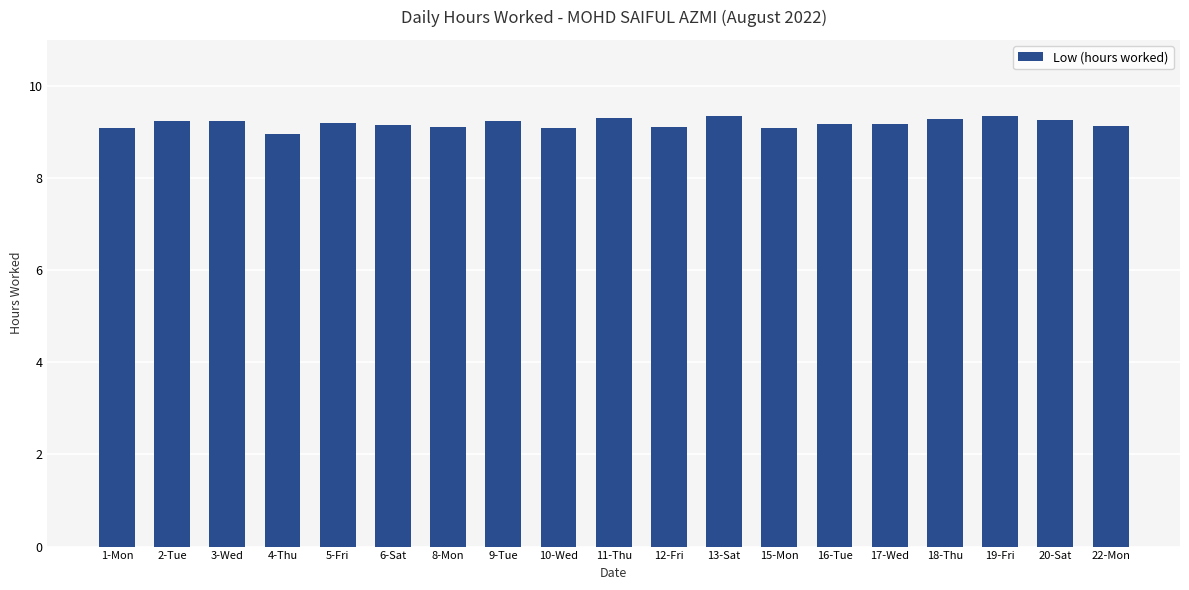

What is the ratio of the value at 5-Fri to the value at 13-Sat?

1.0